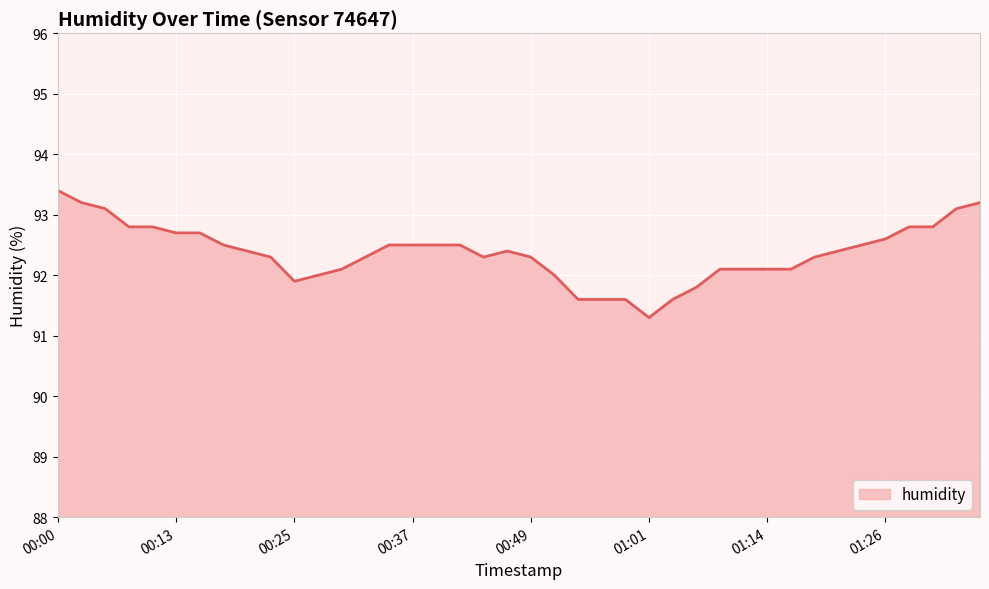

What is the maximum value shown in the chart?

93.4